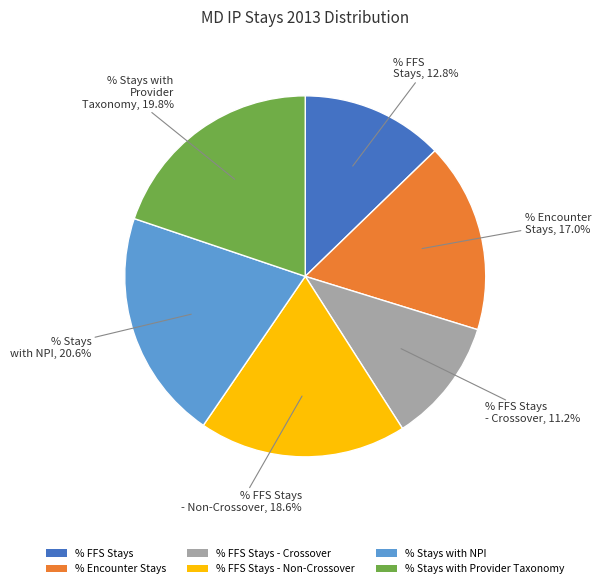

Is % Encounter Stays the majority of the pie?

No